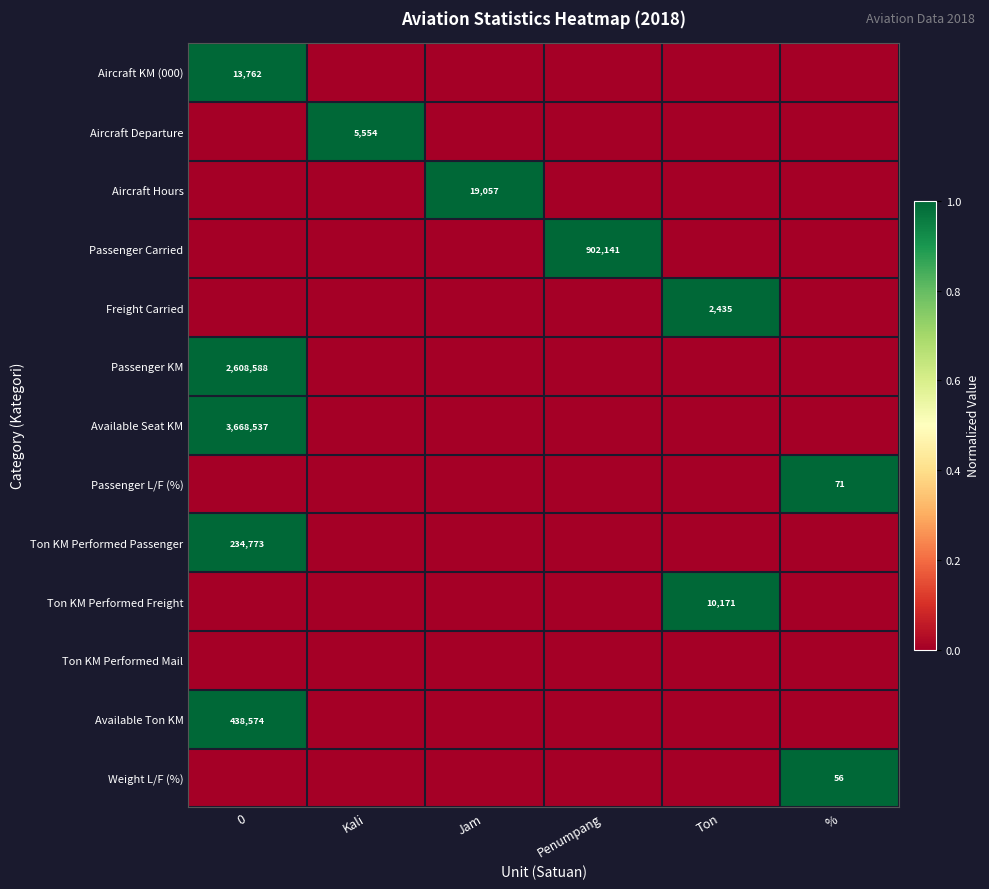

What is the total value across all series at Jam?

1